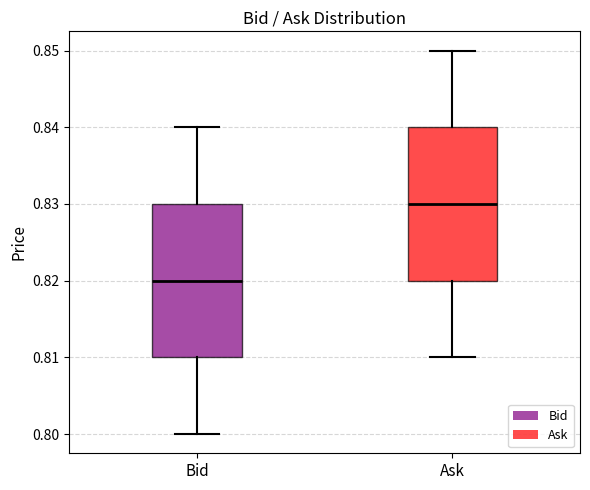

Where does the upper whisker of the box for Ask end on the y-axis? The values are not printed on the chart, so give them approximately, as read against the axis.

0.85